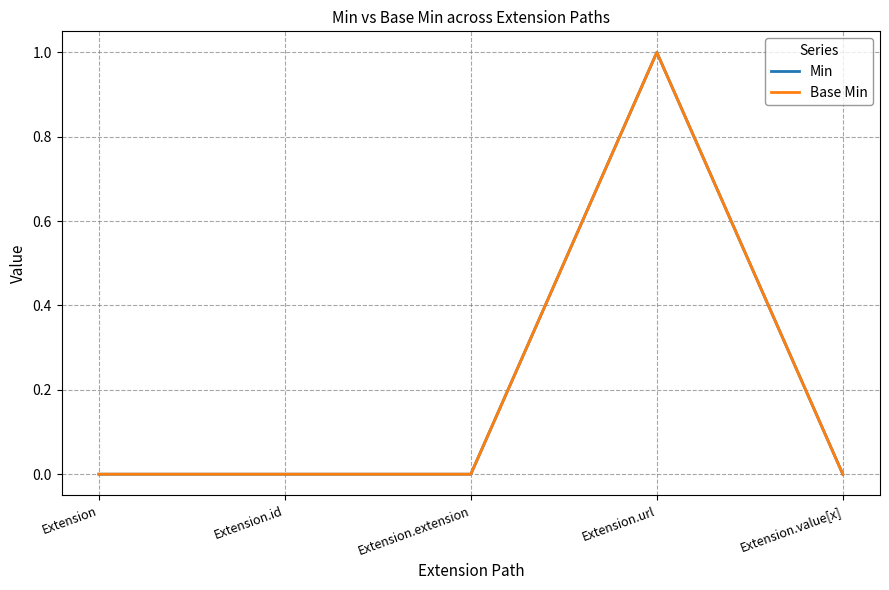

At which label does Base Min reach its peak?

Extension.url